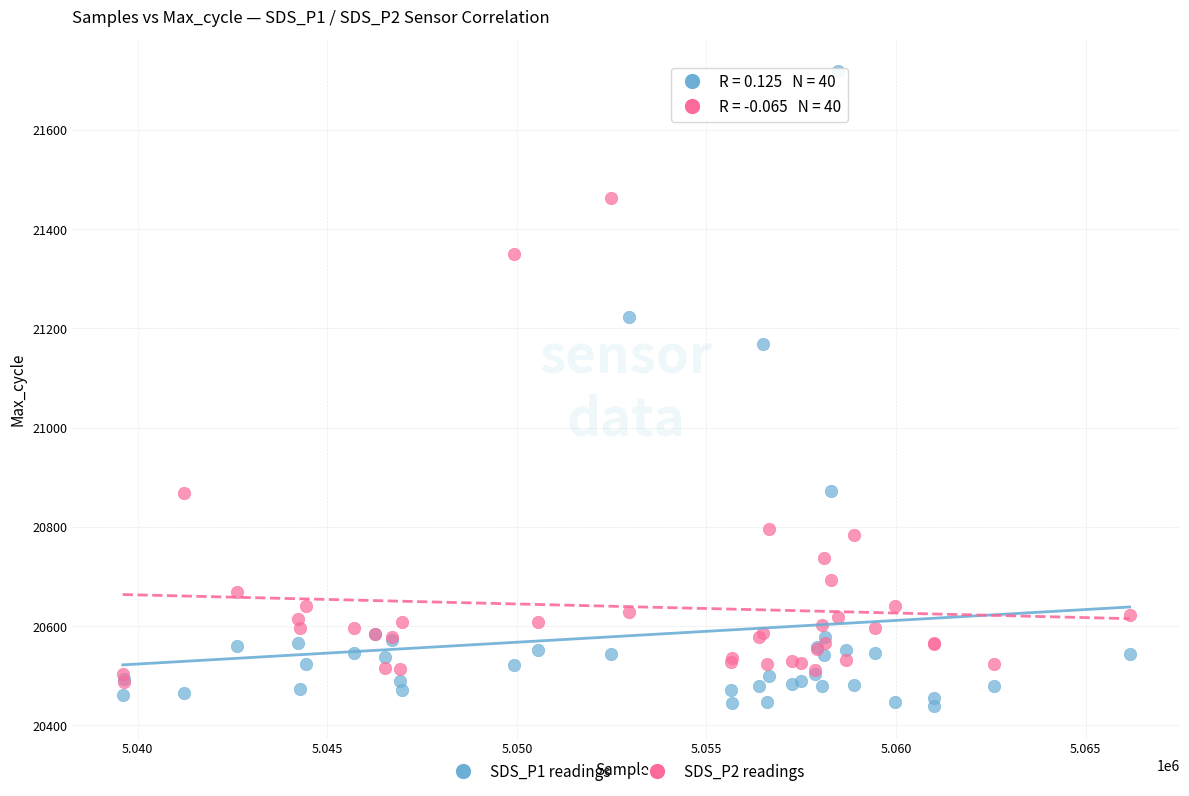

Across all series, what Y value is closest to 21079?

21169.0